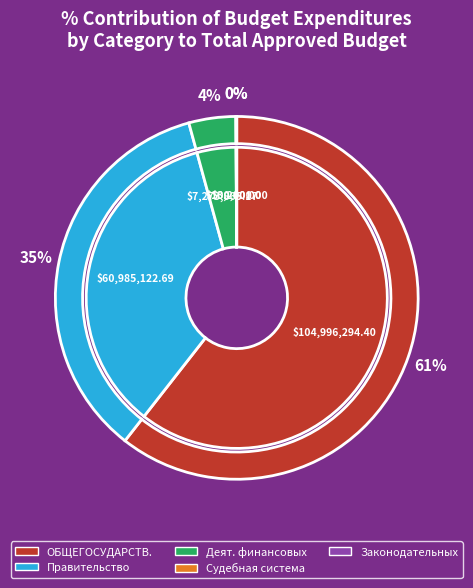

Rank the categories by value from highest to lowest.

ОБЩЕГОСУДАРСТВЕННЫЕ ВОПРОСЫ, Функционирование Правительства, Обеспечение деятельности финансовых, Функционирование законодательных, Судебная система